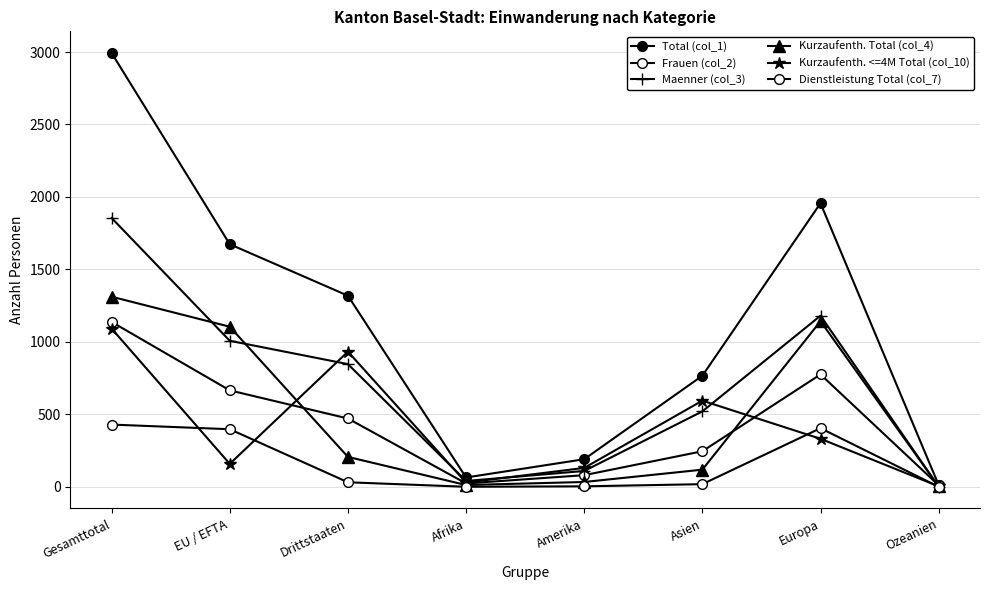

Is this an area chart (filled region under the line)?

No